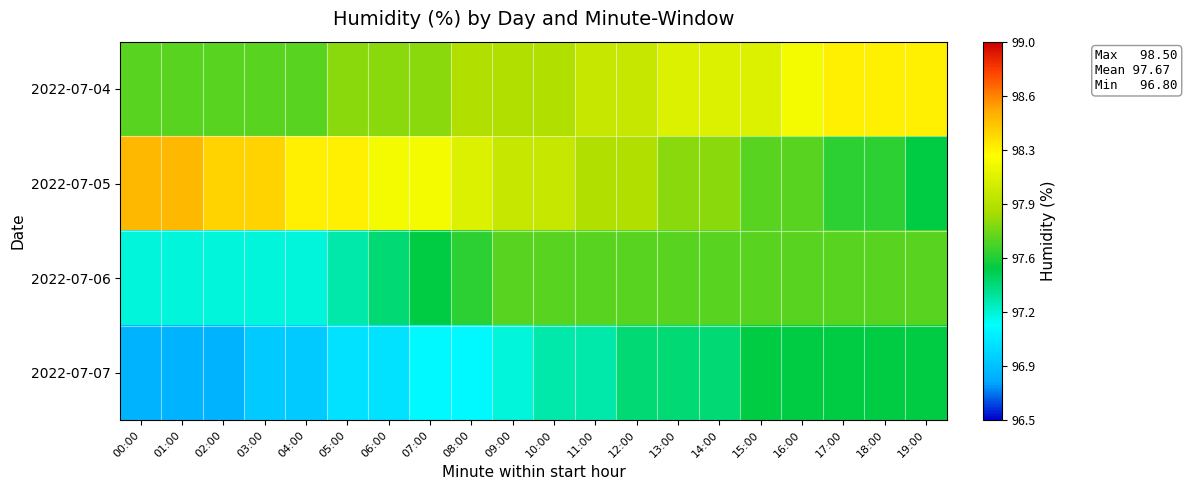

Reading left to right, transcribe all the data shown in this chart.

2022-07-04: 00:00=97.7	01:00=97.7	02:00=97.7	03:00=97.7	04:00=97.7	05:00=97.8	06:00=97.8	07:00=97.8	08:00=97.9	09:00=97.9	10:00=97.9	11:00=98.0	12:00=98.0	13:00=98.1	14:00=98.1	15:00=98.1	16:00=98.2	17:00=98.3	18:00=98.3	19:00=98.3
2022-07-05: 00:00=98.5	01:00=98.5	02:00=98.4	03:00=98.4	04:00=98.3	05:00=98.3	06:00=98.2	07:00=98.2	08:00=98.1	09:00=98.0	10:00=98.0	11:00=97.9	12:00=97.9	13:00=97.8	14:00=97.8	15:00=97.7	16:00=97.7	17:00=97.6	18:00=97.6	19:00=97.5
2022-07-06: 00:00=97.2	01:00=97.2	02:00=97.2	03:00=97.2	04:00=97.2	05:00=97.3	06:00=97.4	07:00=97.5	08:00=97.6	09:00=97.7	10:00=97.7	11:00=97.7	12:00=97.7	13:00=97.7	14:00=97.7	15:00=97.7	16:00=97.7	17:00=97.7	18:00=97.7	19:00=97.7
2022-07-07: 00:00=96.8	01:00=96.8	02:00=96.8	03:00=96.9	04:00=96.9	05:00=97.0	06:00=97.0	07:00=97.1	08:00=97.1	09:00=97.2	10:00=97.3	11:00=97.3	12:00=97.4	13:00=97.4	14:00=97.4	15:00=97.5	16:00=97.5	17:00=97.5	18:00=97.5	19:00=97.5